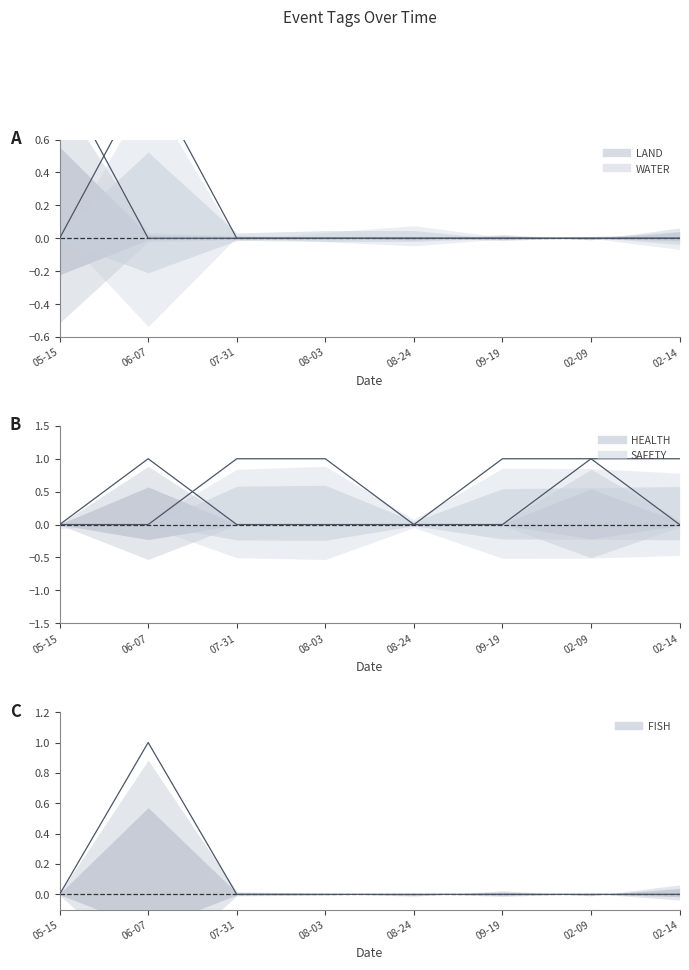

At which category does HEALTH reach its first local peak?

06-07